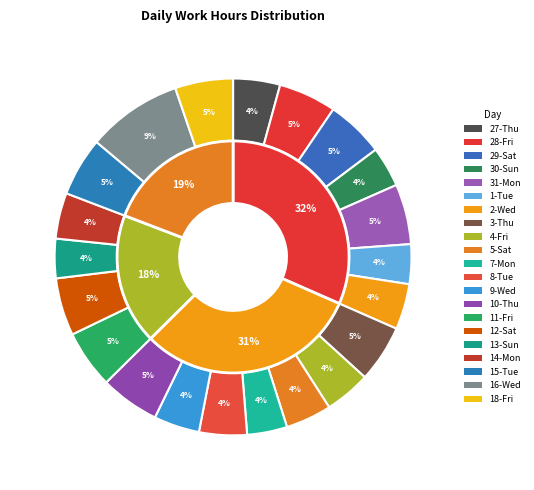

What portion of the pie excludes 15-Tue?

94.7%